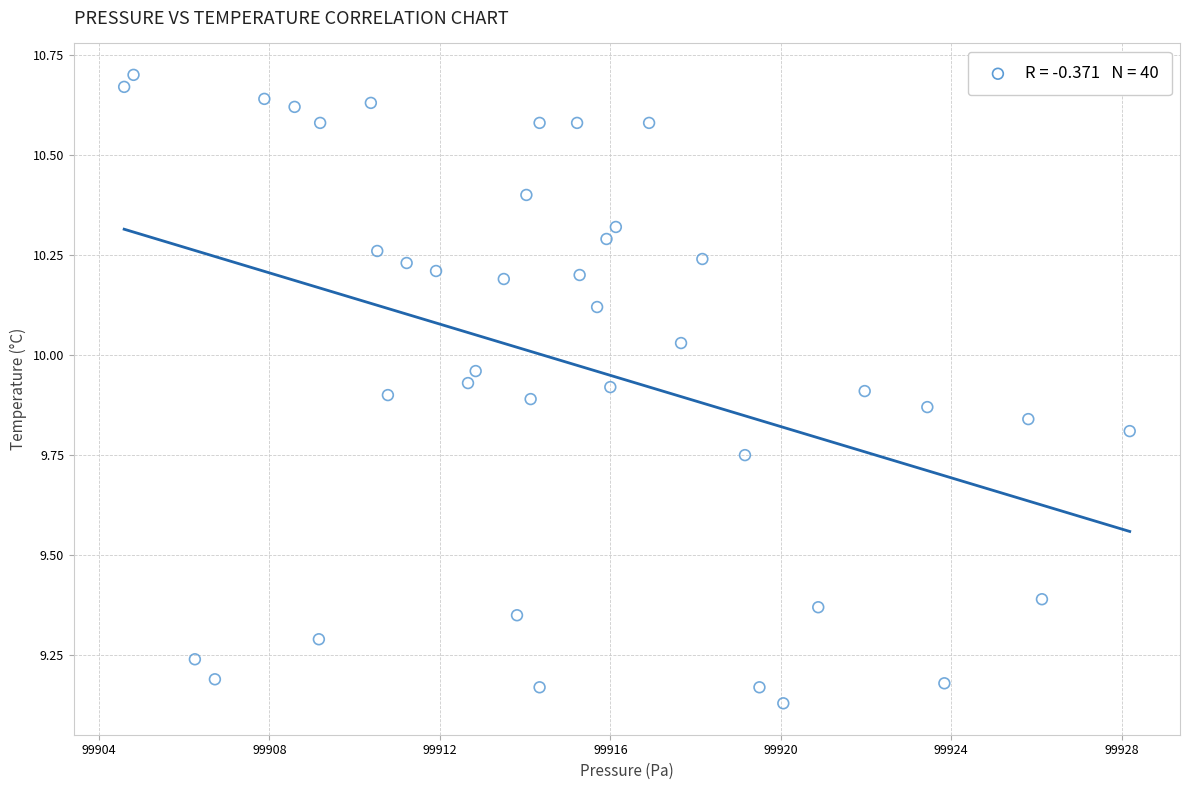

What is the range of X values (max minus min)?

23.6